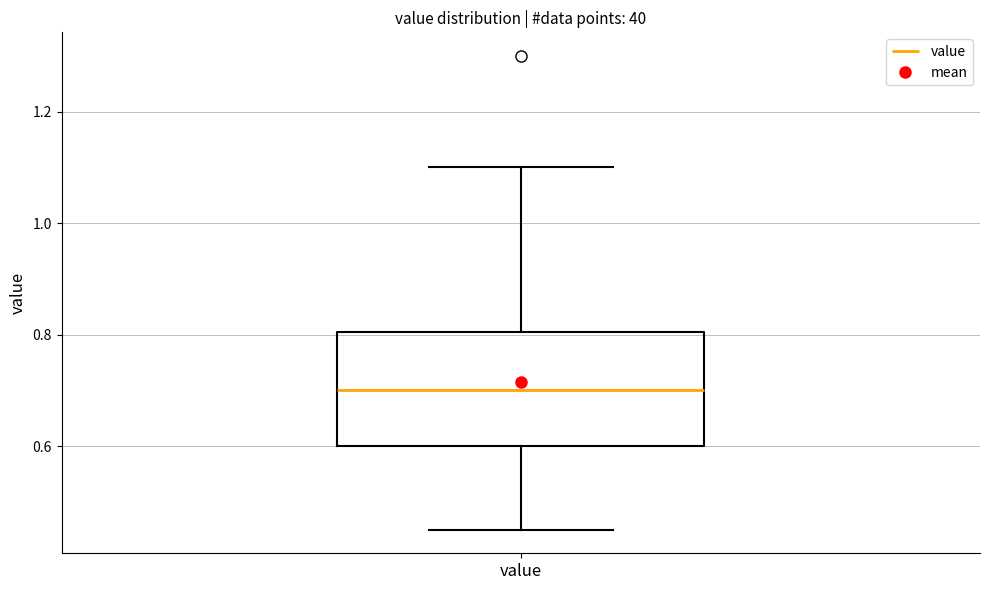

Read this box plot against the y-axis: the position of the median line, the range covered by the box, and the ends of both whiskers. The values are not printed on the chart, so give them approximately, as read against the axis.

median 0.70, box 0.60 to 0.80, whiskers 0.46 to 1.10